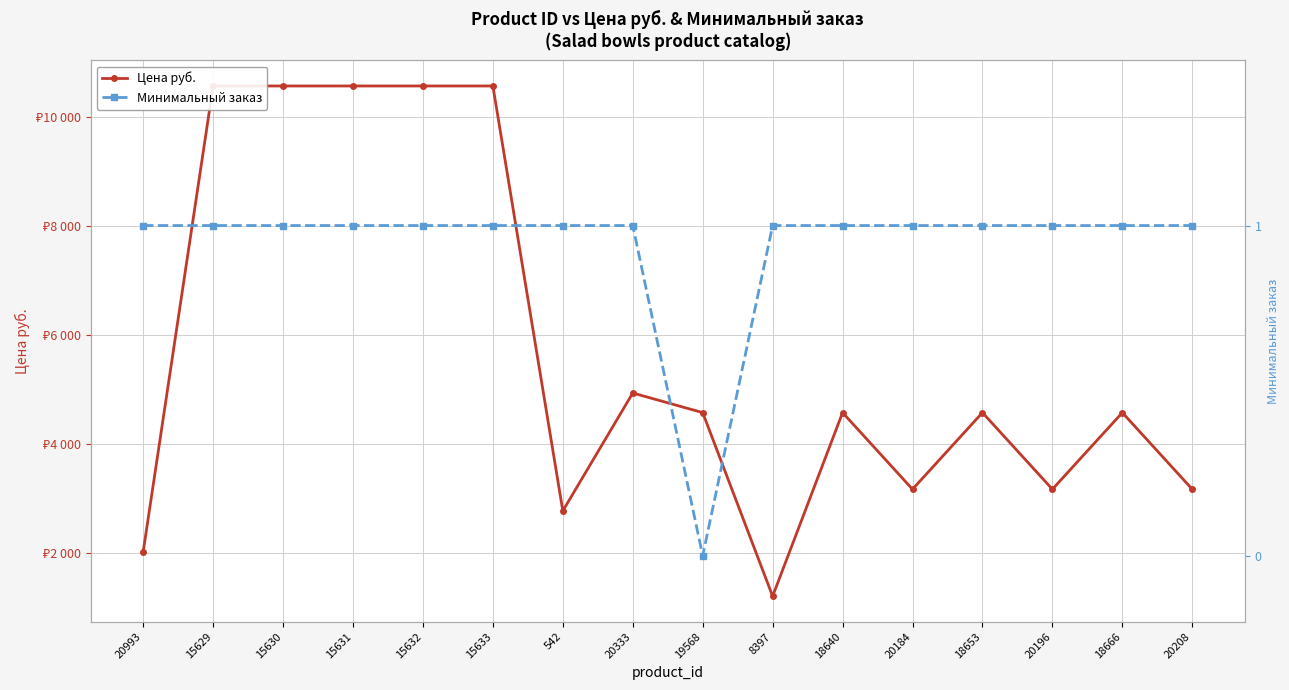

Is it true that Цена руб. equals 8144.2 at 18640?

False